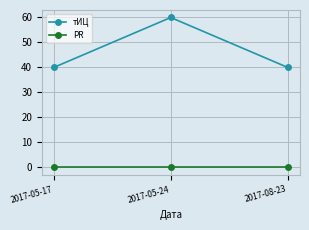

What are all the series names shown in the legend?

тИЦ, PR